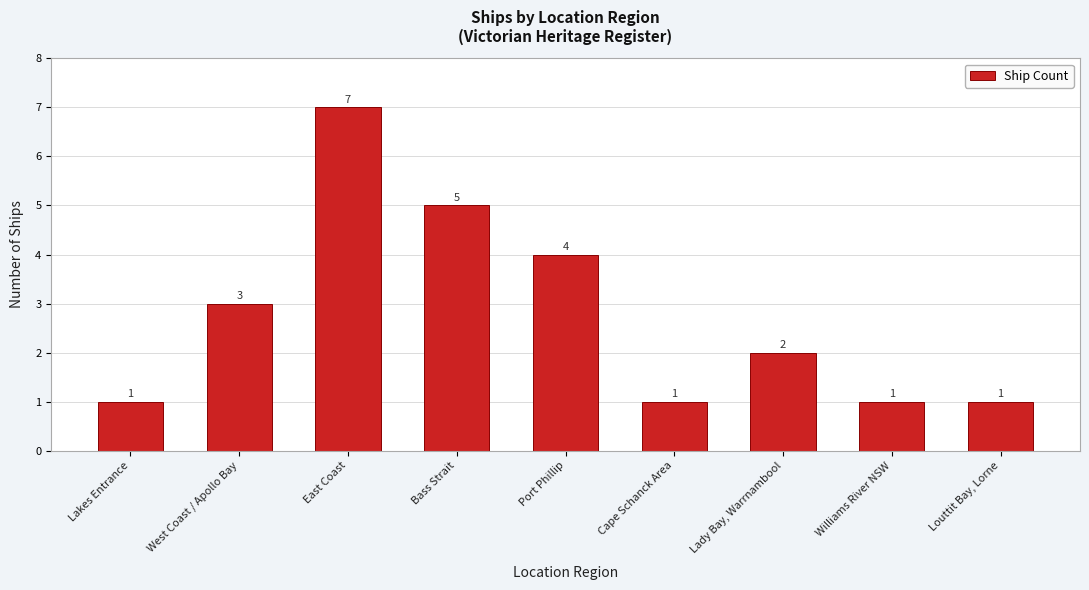

Which category has the highest value across all series?

East Coast